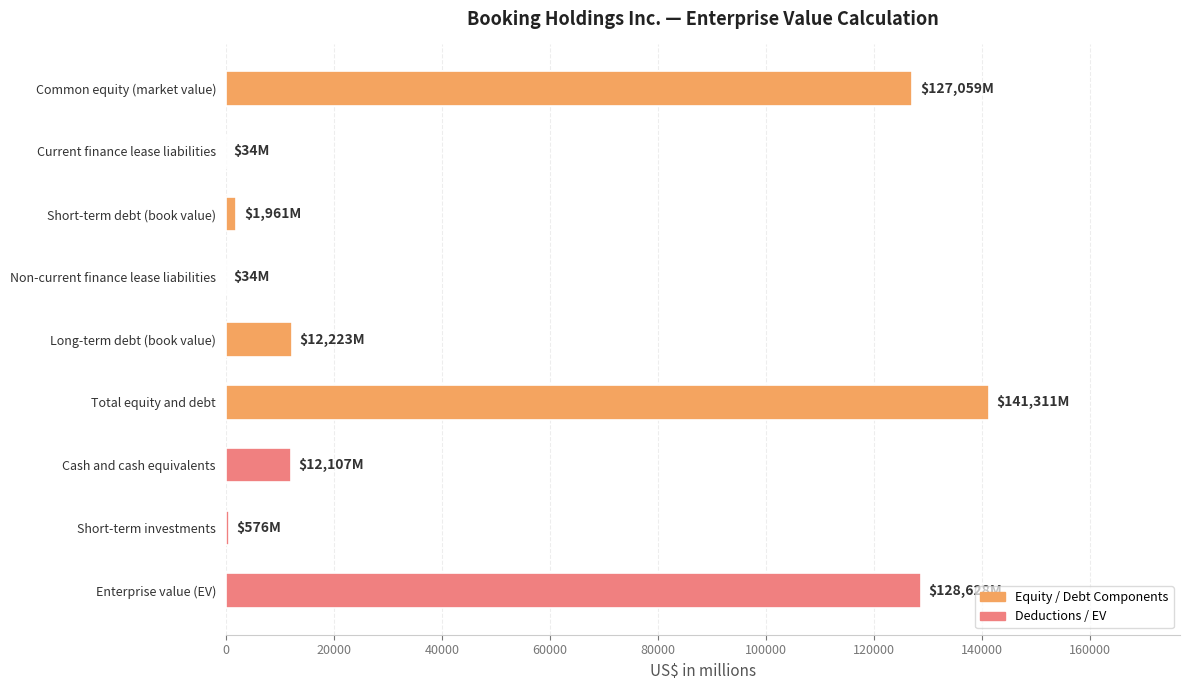

Between Short-term investments and Enterprise value (EV), which is larger?

Enterprise value (EV)